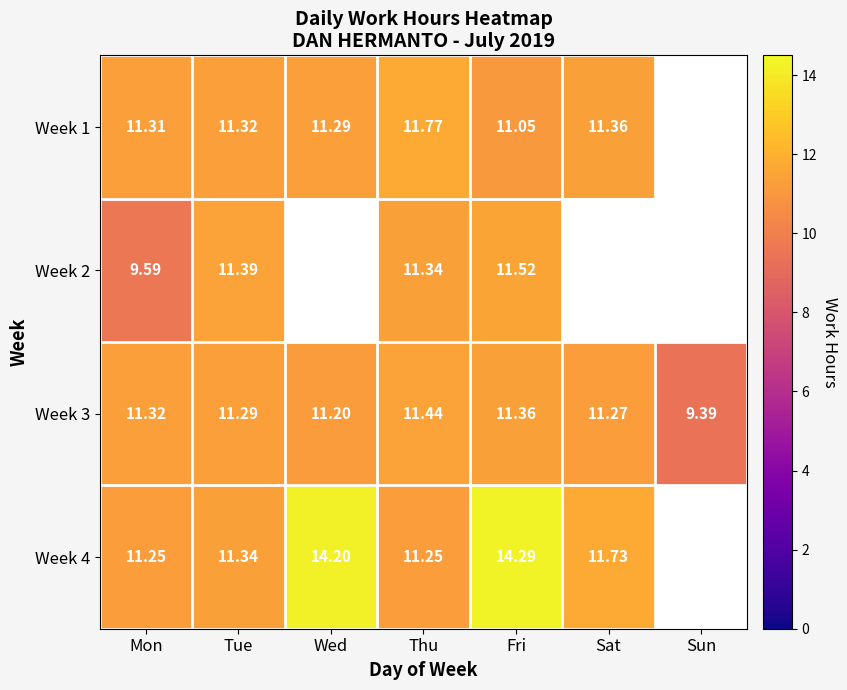

Which label corresponds to the largest value in the chart?

Fri